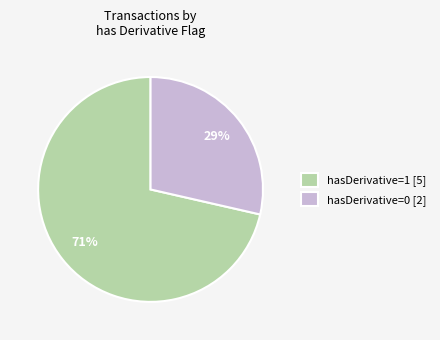

How many slices are in this pie chart?

2